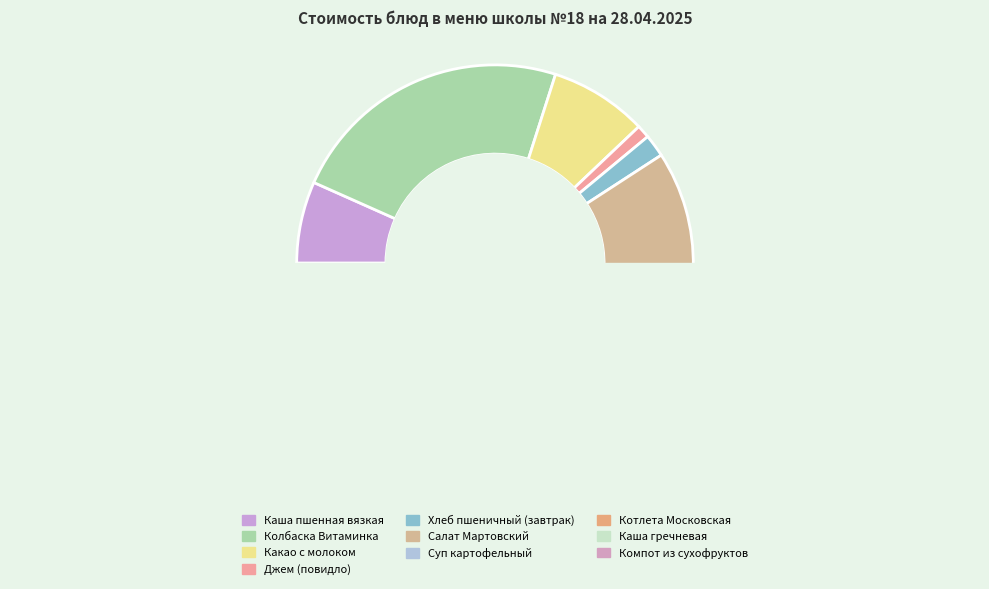

True or false: Салат Мартовский accounts for 20% of the total.

False